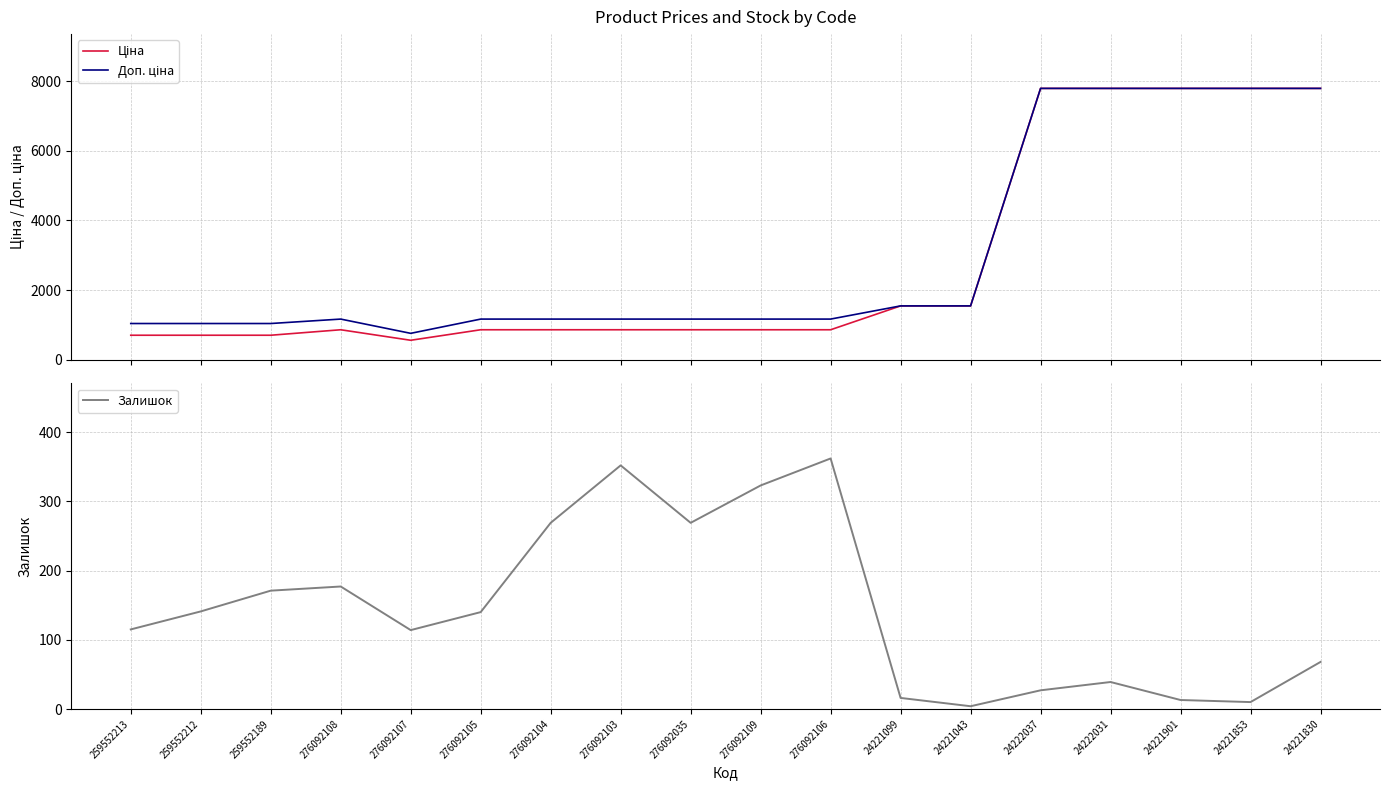

What are all the series names shown in the legend?

Ціна, Доп. ціна, Залишок